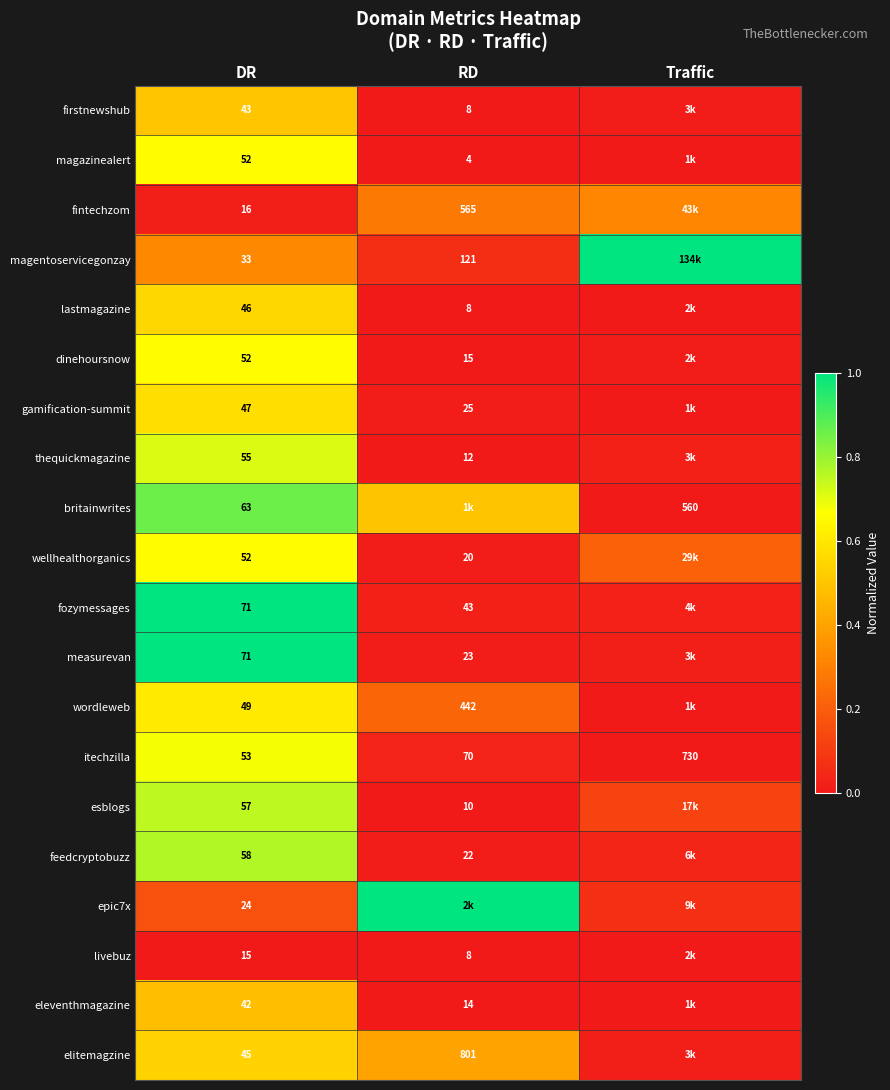

At which category does the chart reach its peak across all series?

Traffic